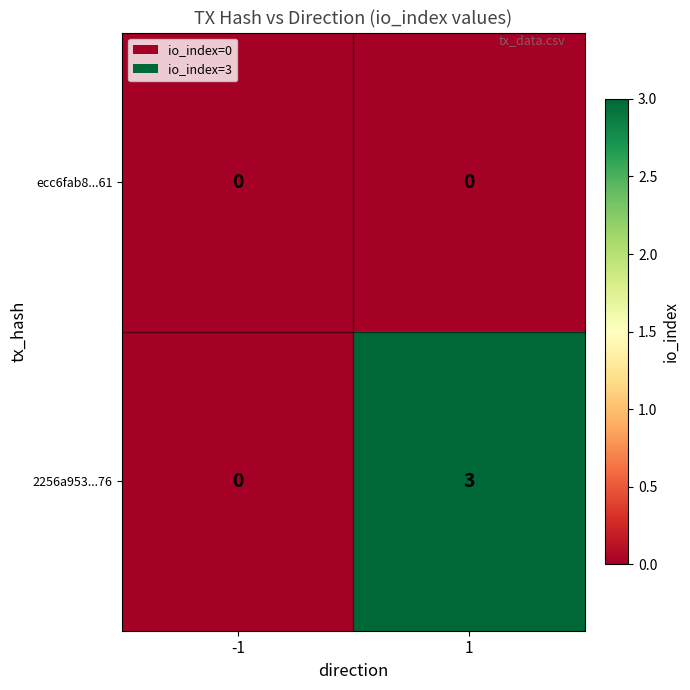

Reading left to right, list all the values displayed in this chart.

ecc6fab8...61: 0	0
2256a953...76: 0	3